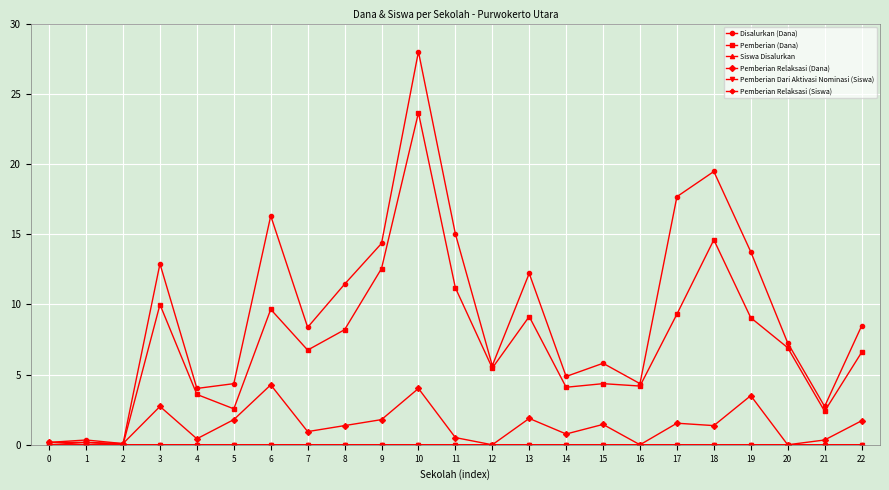

At which category is the sum across all series the highest?

10